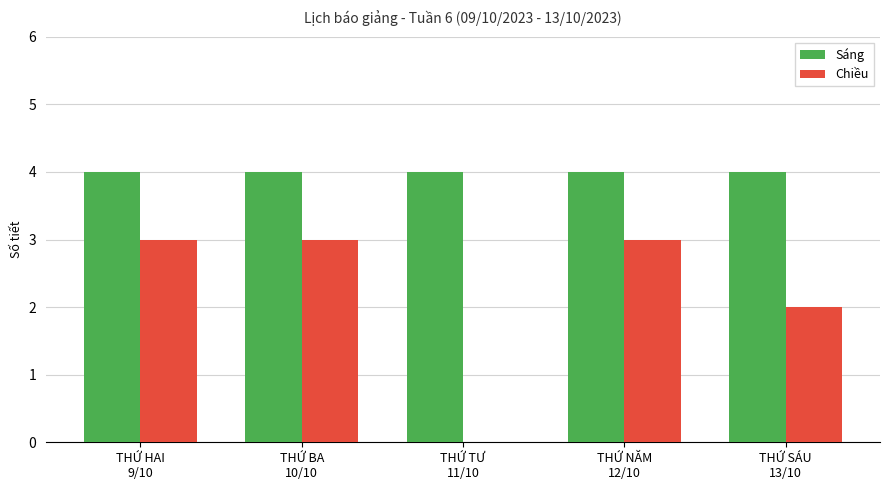

The Sáng series shows 2 at THỨ TƯ
11/10. True or false?

False